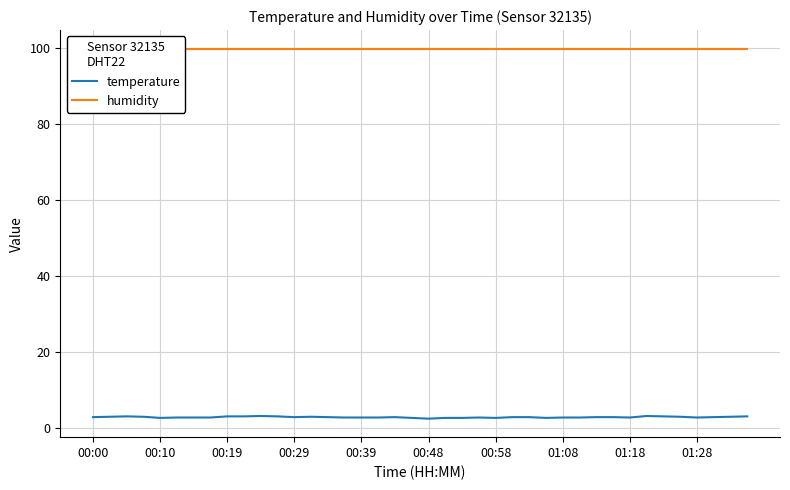

Reading right to left, extract all data points from this chart.

temperature: 3.1	3.0	2.9	2.8	3.0	3.1	3.2	2.8	2.9	2.9	2.8	2.8	2.7	2.9	2.9	2.7	2.8	2.7	2.7	2.5	2.7	2.9	2.8	2.8	2.8	2.9	3.0	2.9	3.1	3.2	3.1	3.1	2.8	2.8	2.8	2.7	3.0	3.1	3.0	2.9
humidity: 99.9	99.9	99.9	99.9	99.9	99.9	99.9	99.9	99.9	99.9	99.9	99.9	99.9	99.9	99.9	99.9	99.9	99.9	99.9	99.9	99.9	99.9	99.9	99.9	99.9	99.9	99.9	99.9	99.9	99.9	99.9	99.9	99.9	99.9	99.9	99.9	99.9	99.9	99.9	99.9